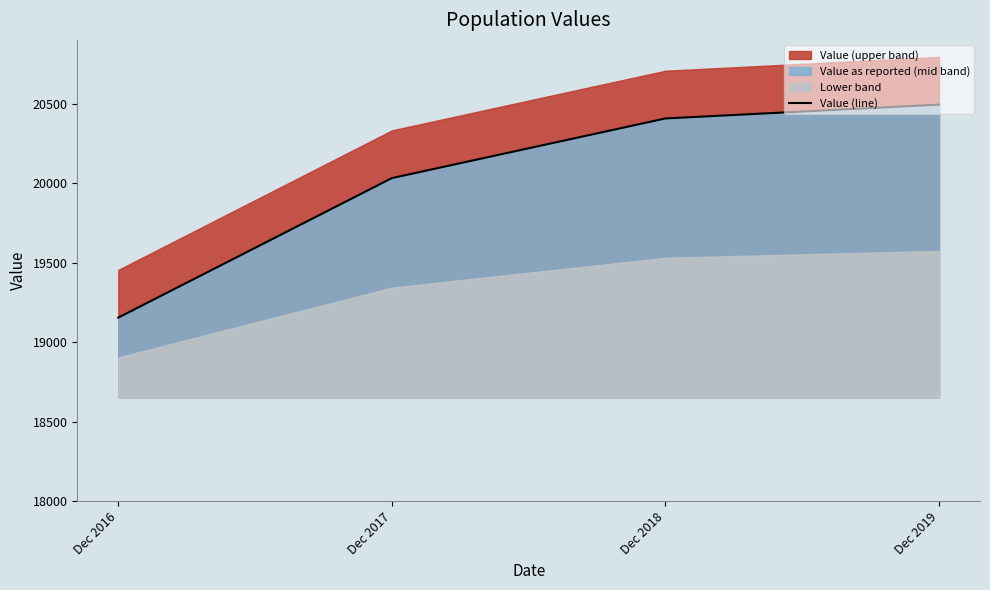

Which has a higher value, Dec 2018 or Dec 2017?

Dec 2018